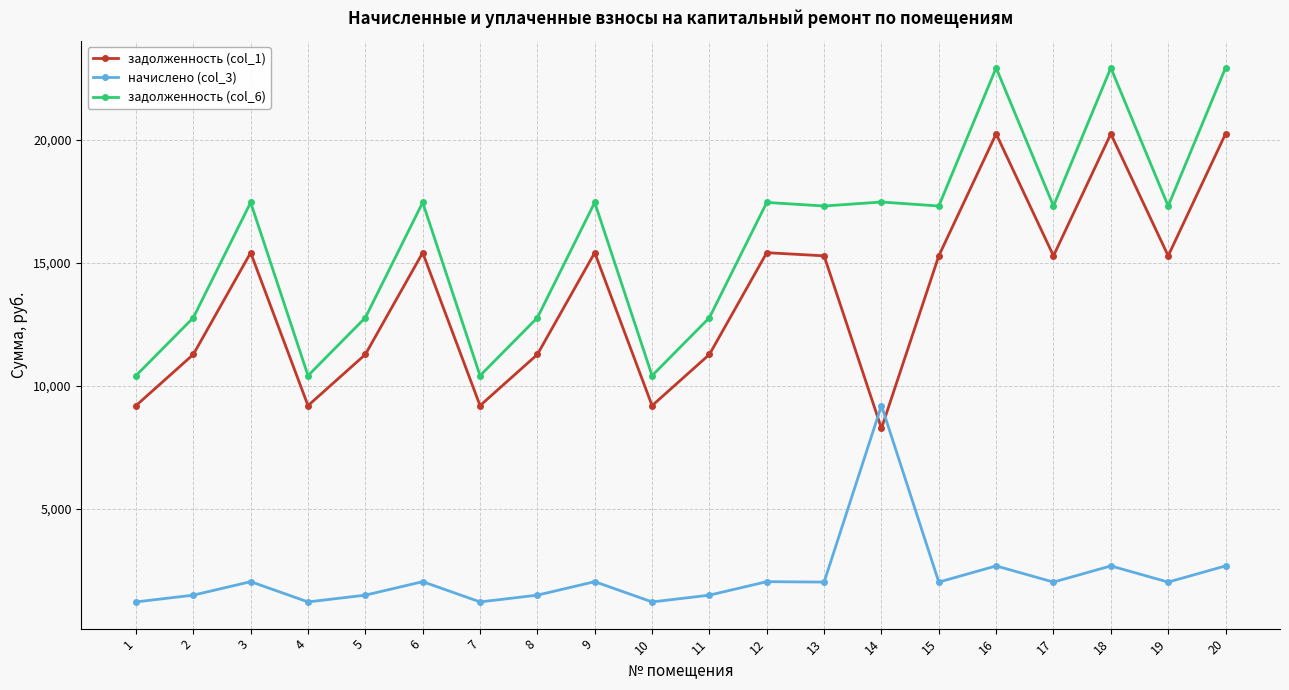

What is the value of the начислено (col_3) point at the 9th from the left?

2041.2